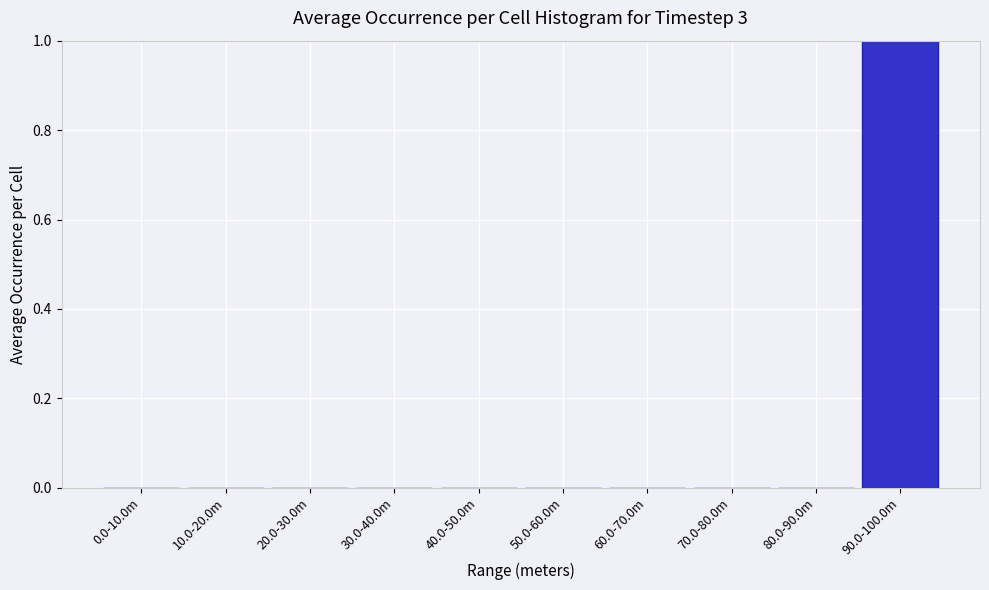

Reading left to right, what are all the values shown in this chart?

0.0-10.0m=0	10.0-20.0m=0	20.0-30.0m=0	30.0-40.0m=0	40.0-50.0m=0	50.0-60.0m=0	60.0-70.0m=0	70.0-80.0m=0	80.0-90.0m=0	90.0-100.0m=1